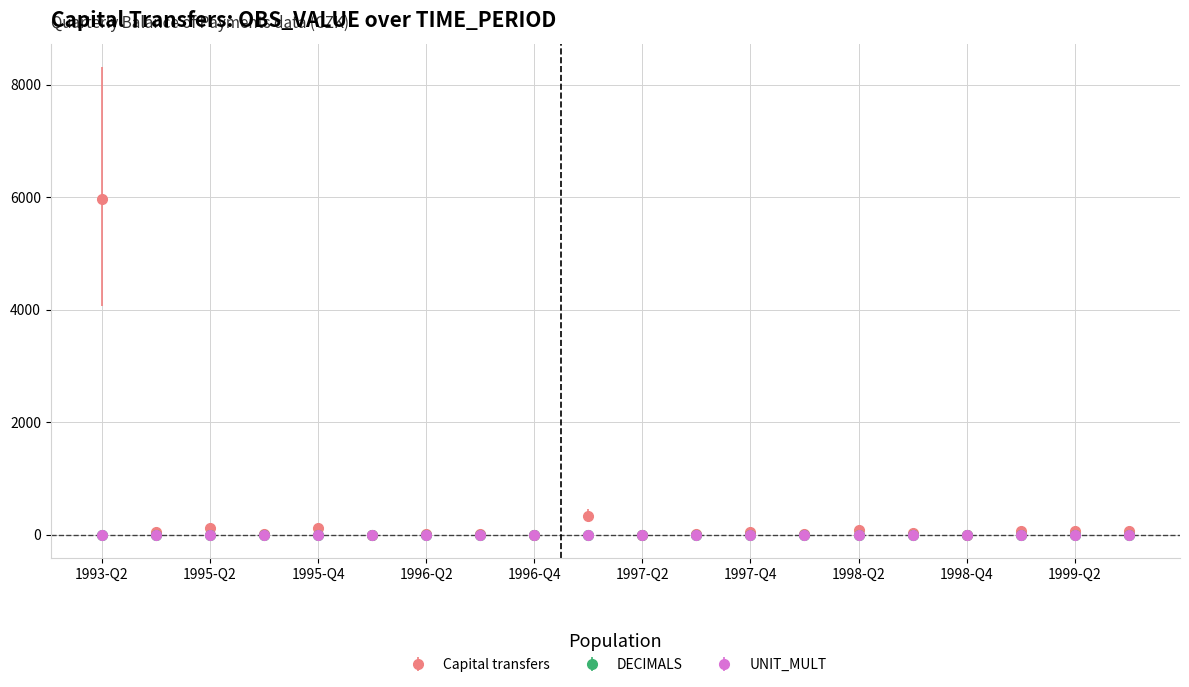

Which series has the widest spread of values?

Capital transfers